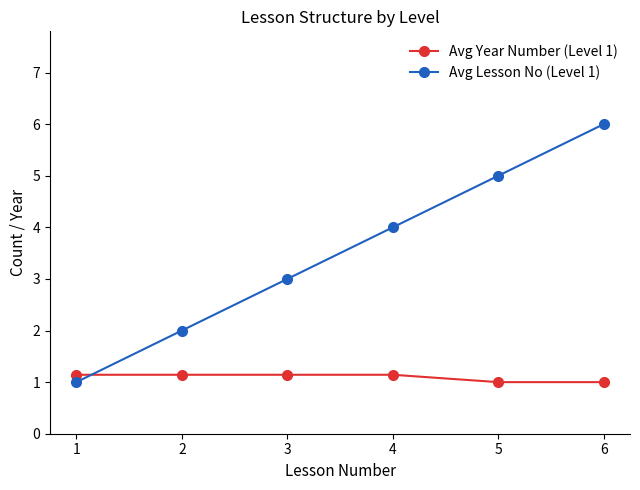

Reading right to left, list all the values displayed in this chart.

Avg Year Number (Level 1): 6=1.0	5=1.0	4=1.1	3=1.1	2=1.1	1=1.1
Avg Lesson No (Level 1): 6=6.0	5=5.0	4=4.0	3=3.0	2=2.0	1=1.0